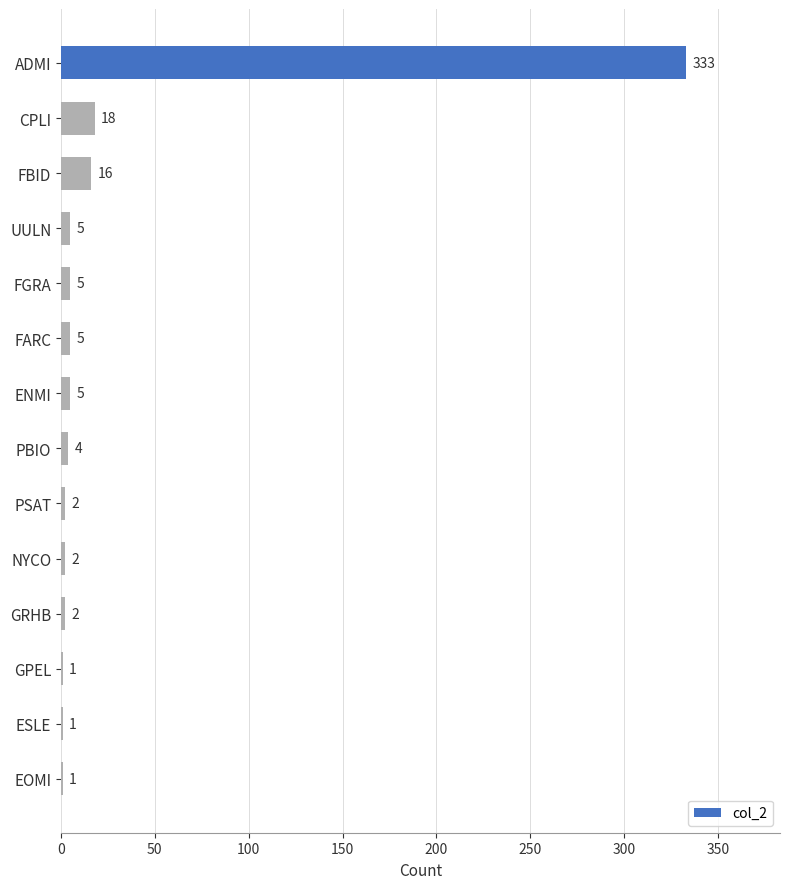

What is the greatest value displayed?

333